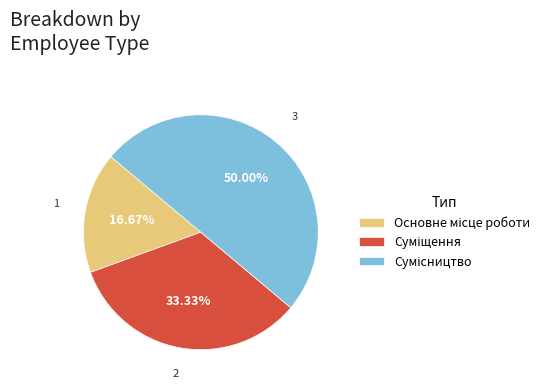

How many segments does this pie chart have?

3